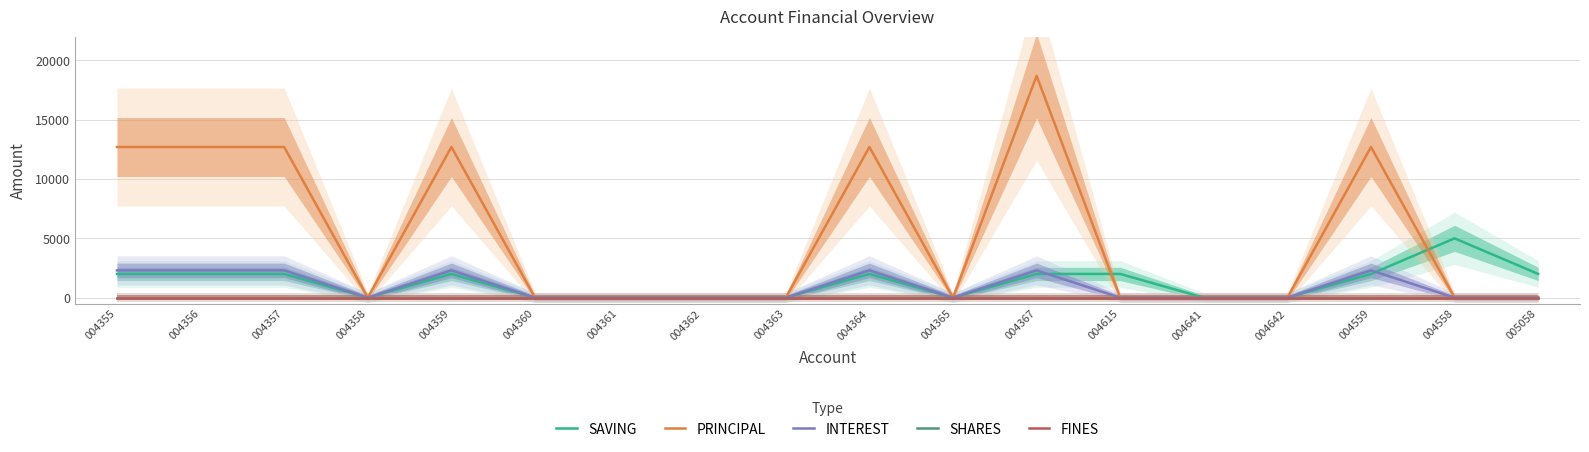

True or false: SAVING has more than 0 points higher than both neighbors.

True